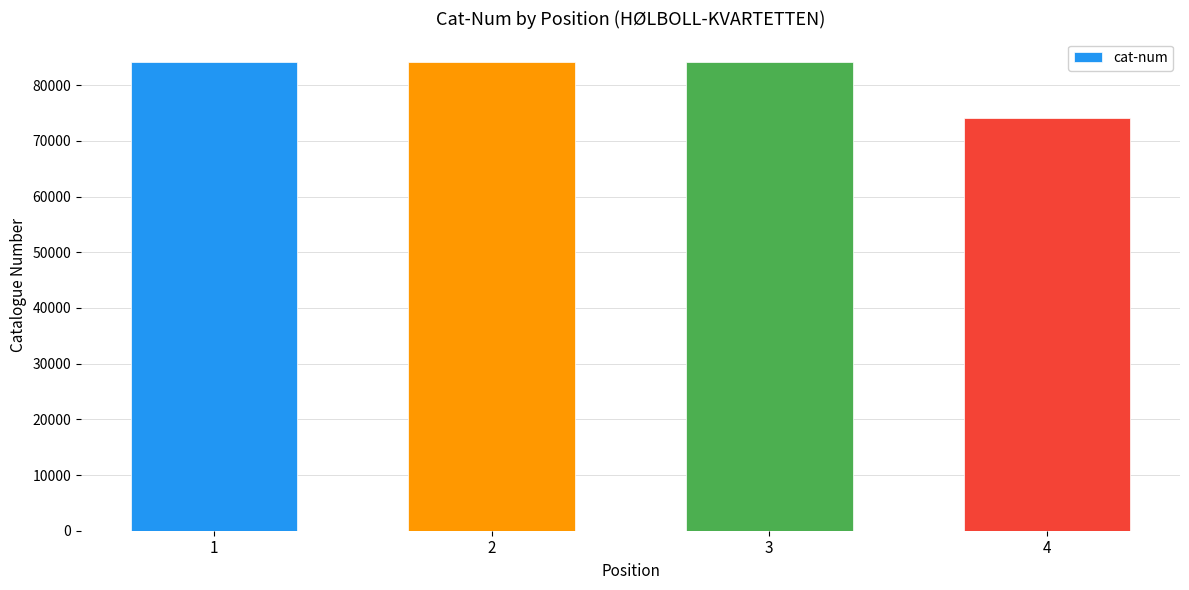

How many distinct data groups are displayed?

1